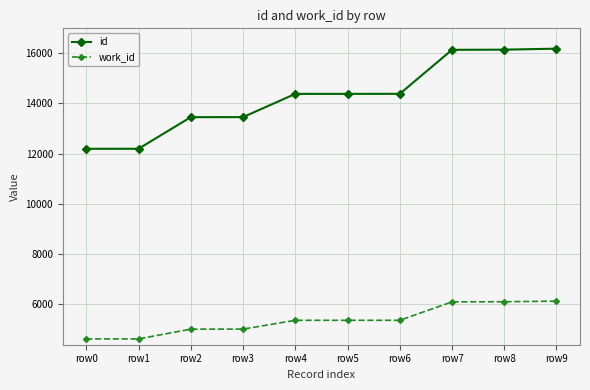

What is the lowest value of the id series?

12191